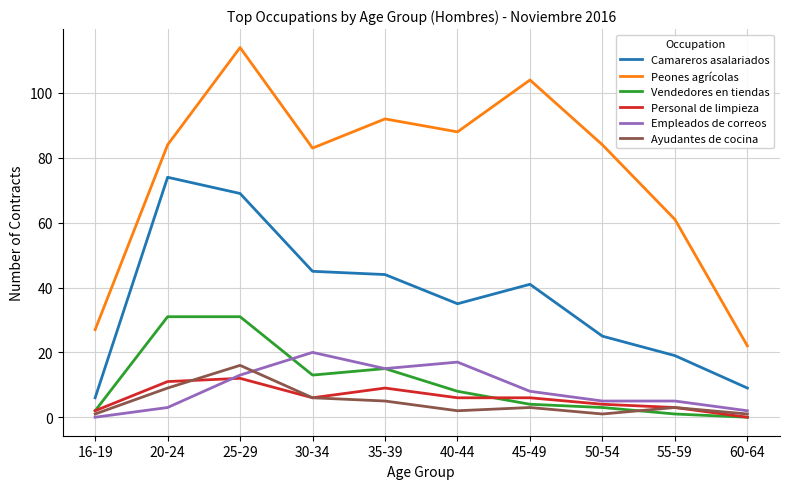

Which series has the largest range (max minus min)?

Peones agrícolas